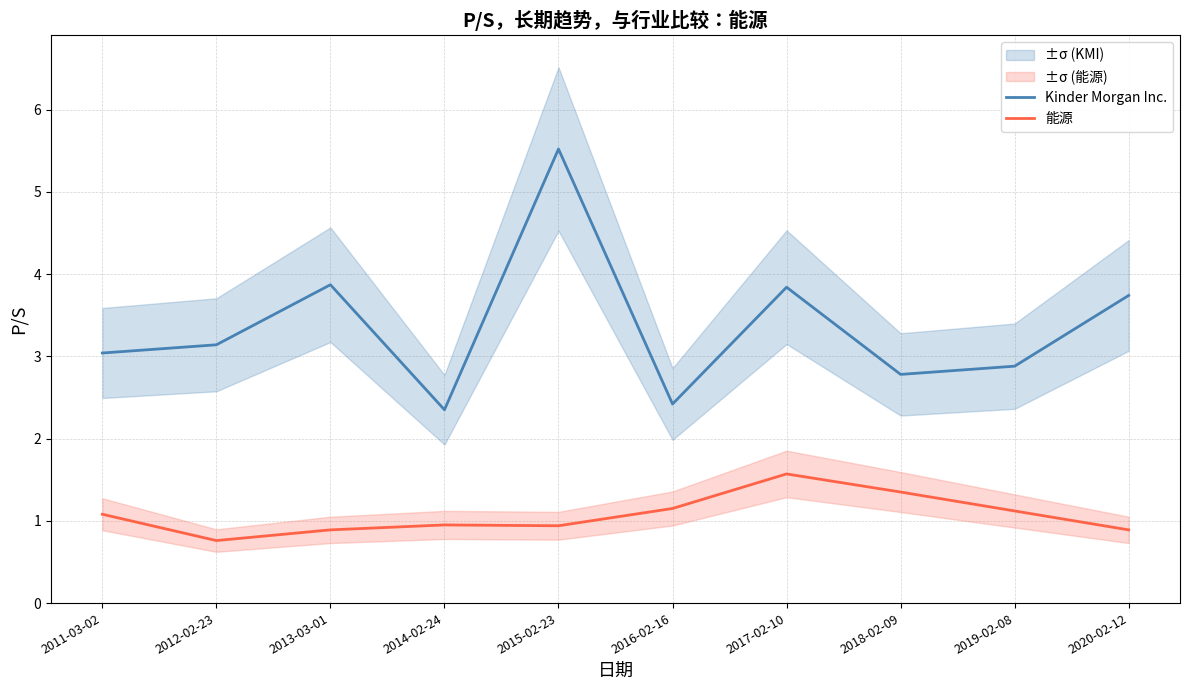

True or false: Kinder Morgan Inc. and 能源 cross at least once.

False